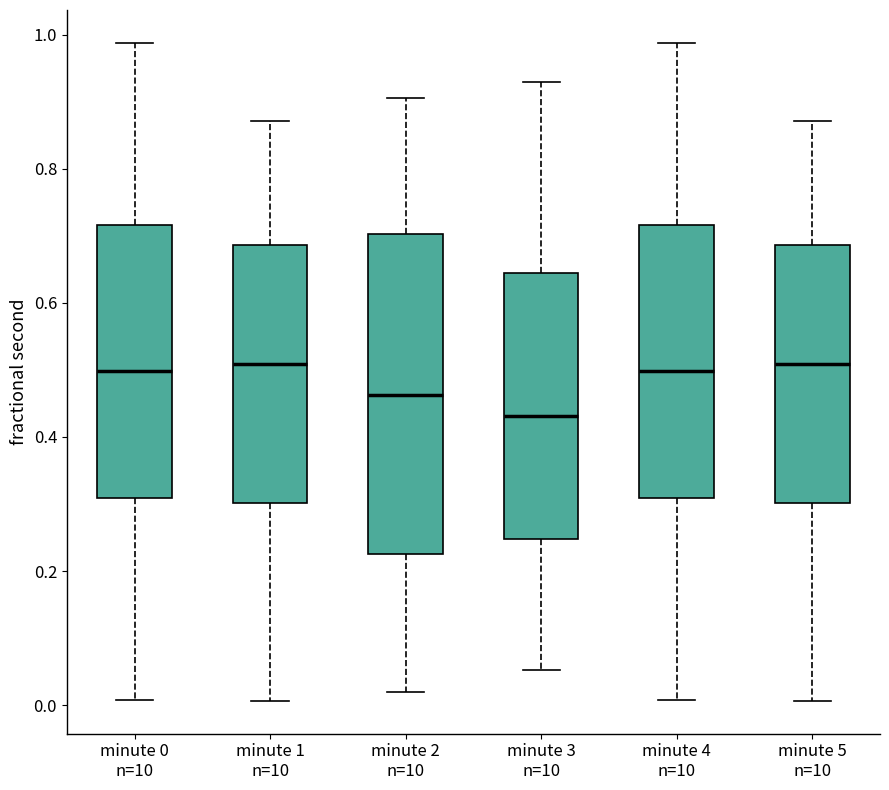

Reading left to right, transcribe this box plot: for each box, give where its median line is, the range the box spans, and where its two whiskers end, as read against the y-axis. The values are not printed on the chart, so give them approximately, as read against the axis.

minute 0 n=10: median 0.50, box 0.30 to 0.72, whiskers 0.00 to 0.98
minute 1 n=10: median 0.50, box 0.30 to 0.68, whiskers 0.00 to 0.88
minute 2 n=10: median 0.46, box 0.22 to 0.70, whiskers 0.02 to 0.90
minute 3 n=10: median 0.44, box 0.24 to 0.64, whiskers 0.06 to 0.94
minute 4 n=10: median 0.50, box 0.30 to 0.72, whiskers 0.00 to 0.98
minute 5 n=10: median 0.50, box 0.30 to 0.68, whiskers 0.00 to 0.88